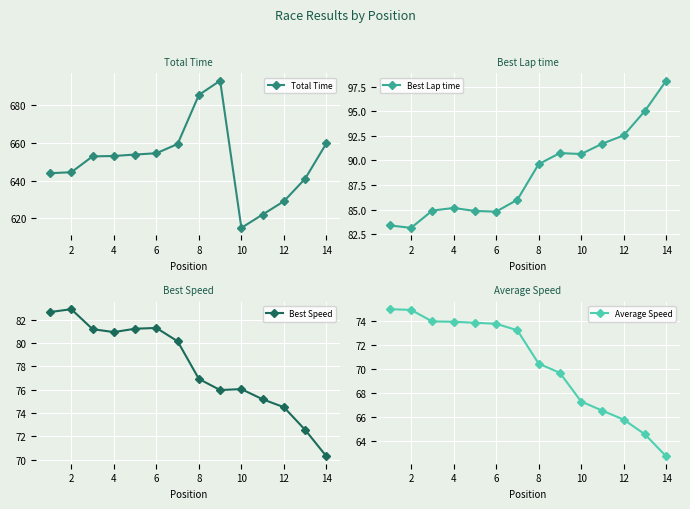

The value of Total Time at 8 is 421.3. True or false?

False